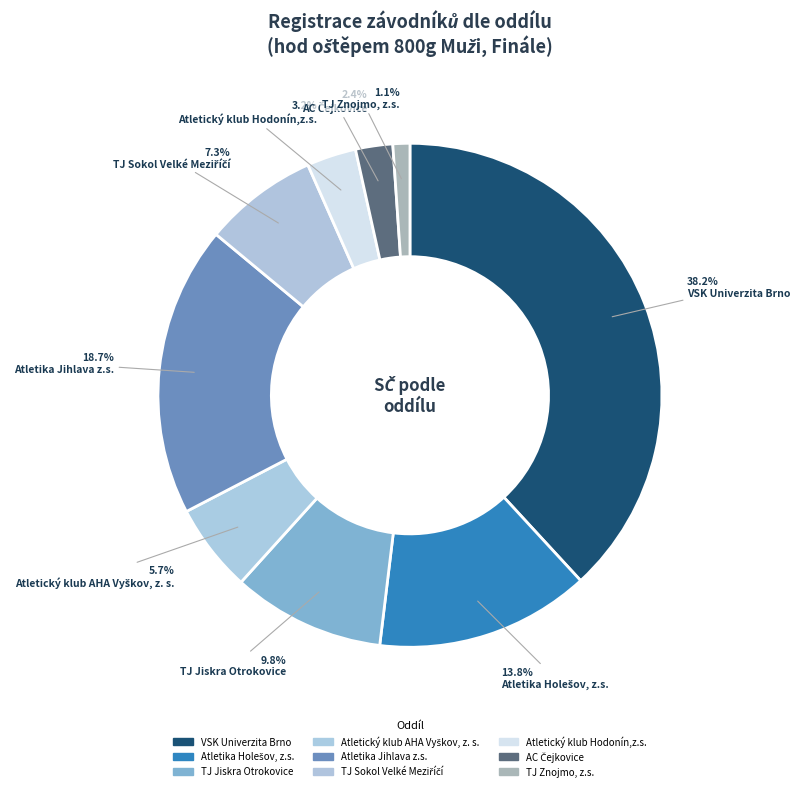

Between AC Čejkovice and Atletický klub Hodonín,z.s., which is larger?

Atletický klub Hodonín,z.s.